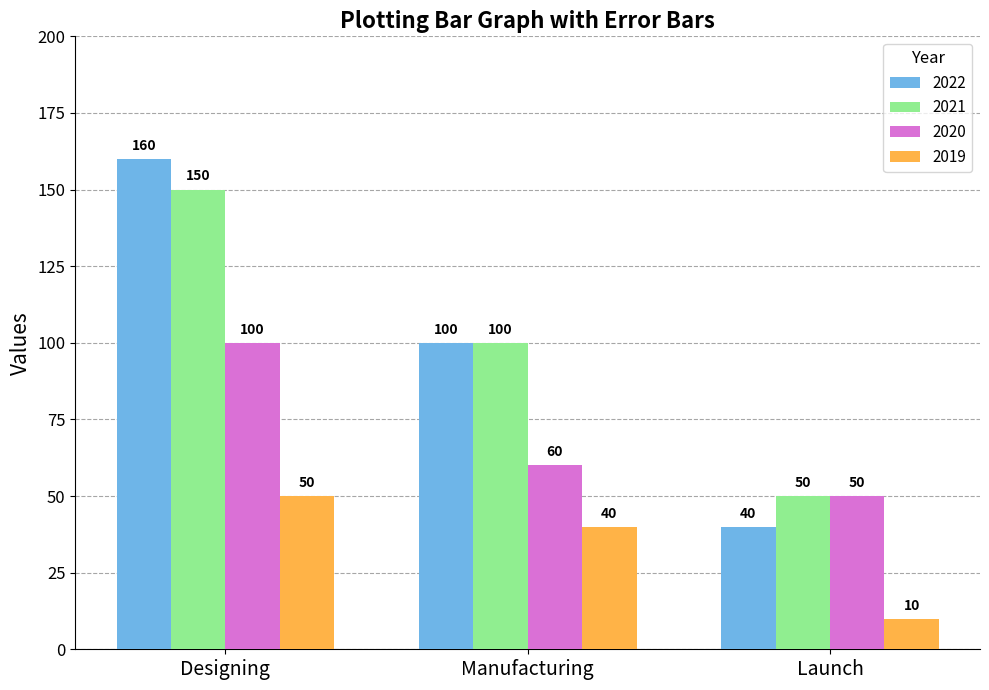

True or false: 2020 has a value of 100 at Designing.

True